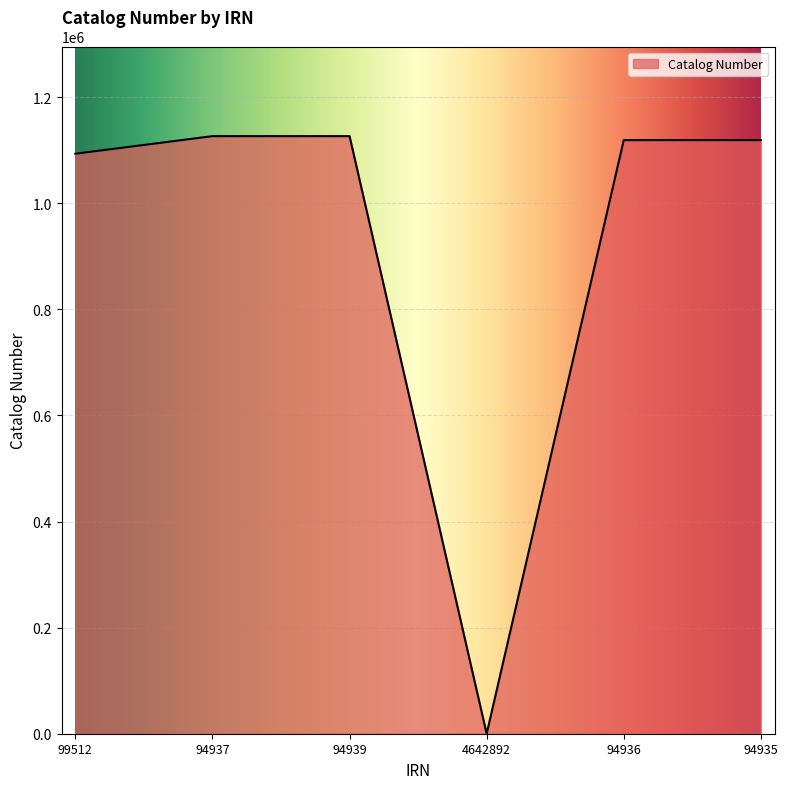

What is the ratio of the value at 94937 to the value at 94935?

1.0